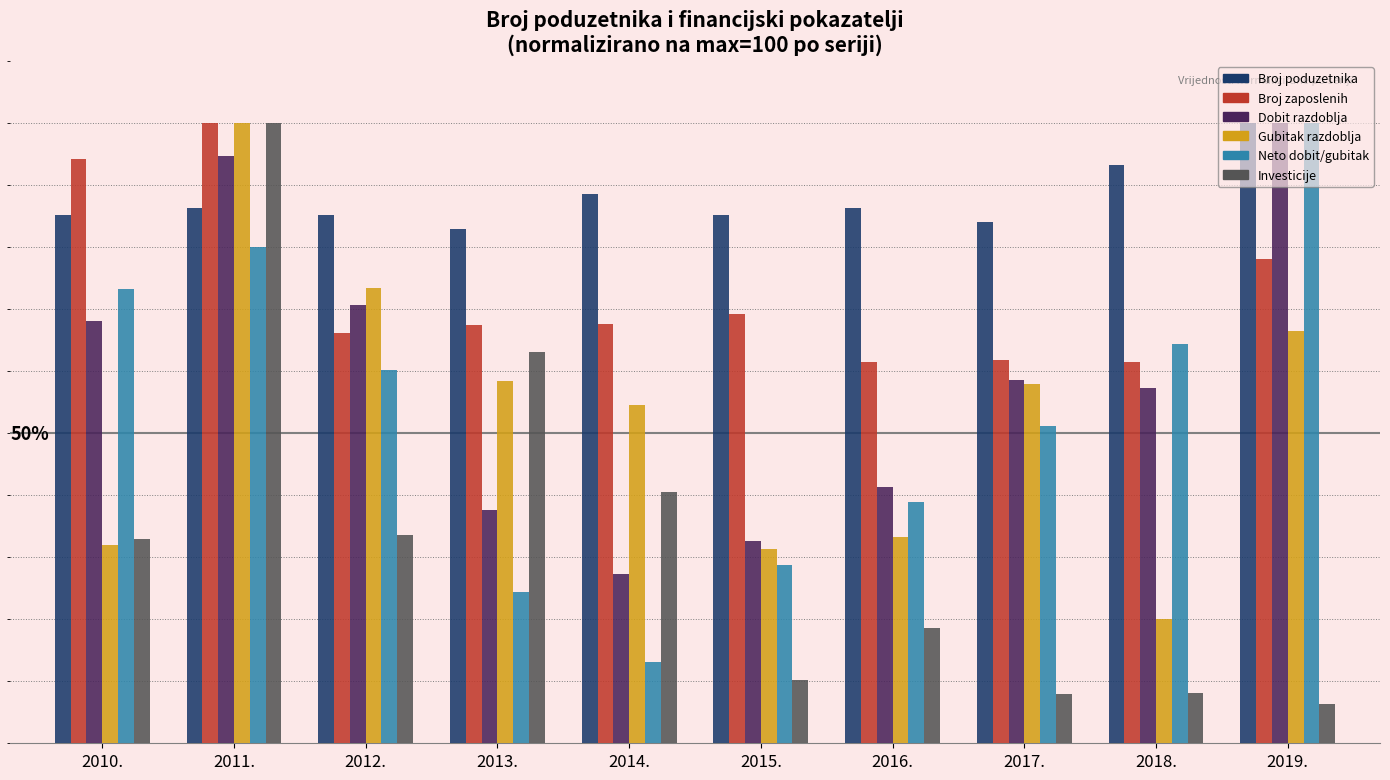

What is the minimum value shown in the chart?

6.3